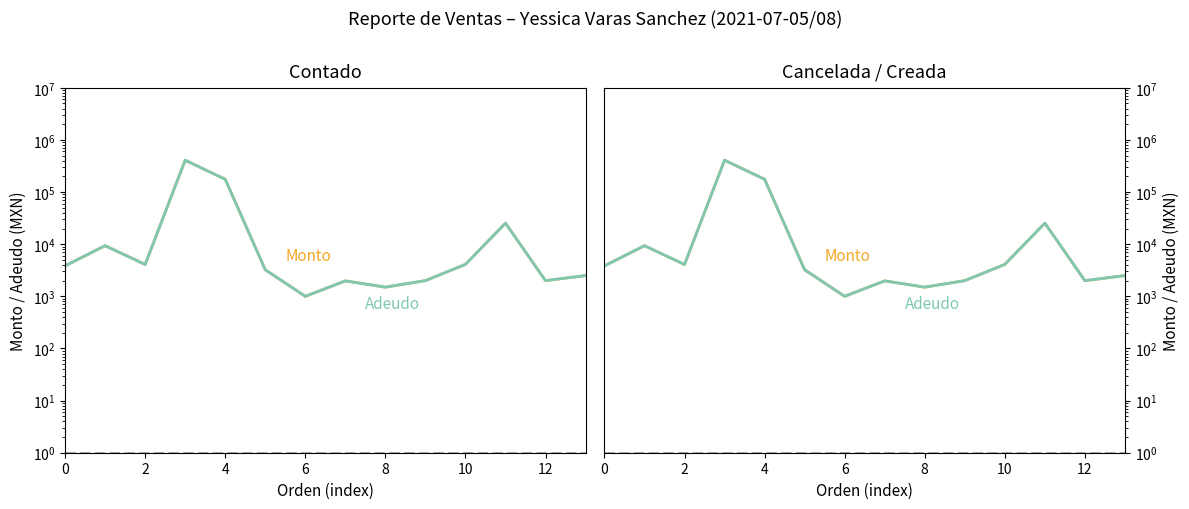

What is the difference between the Monto values at 10 and 11?

21252